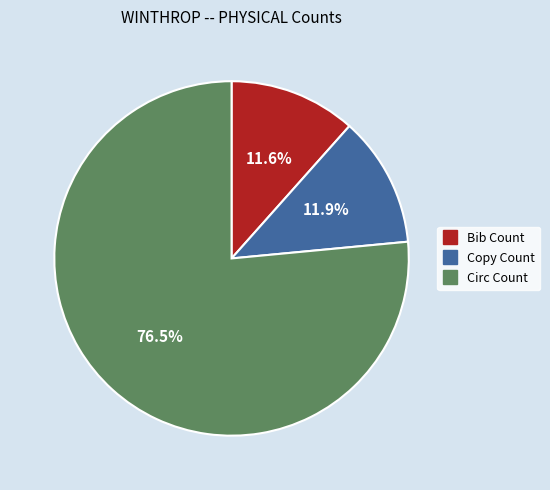

What is the ratio of the value at Circ Count to the value at Copy Count?

6.4